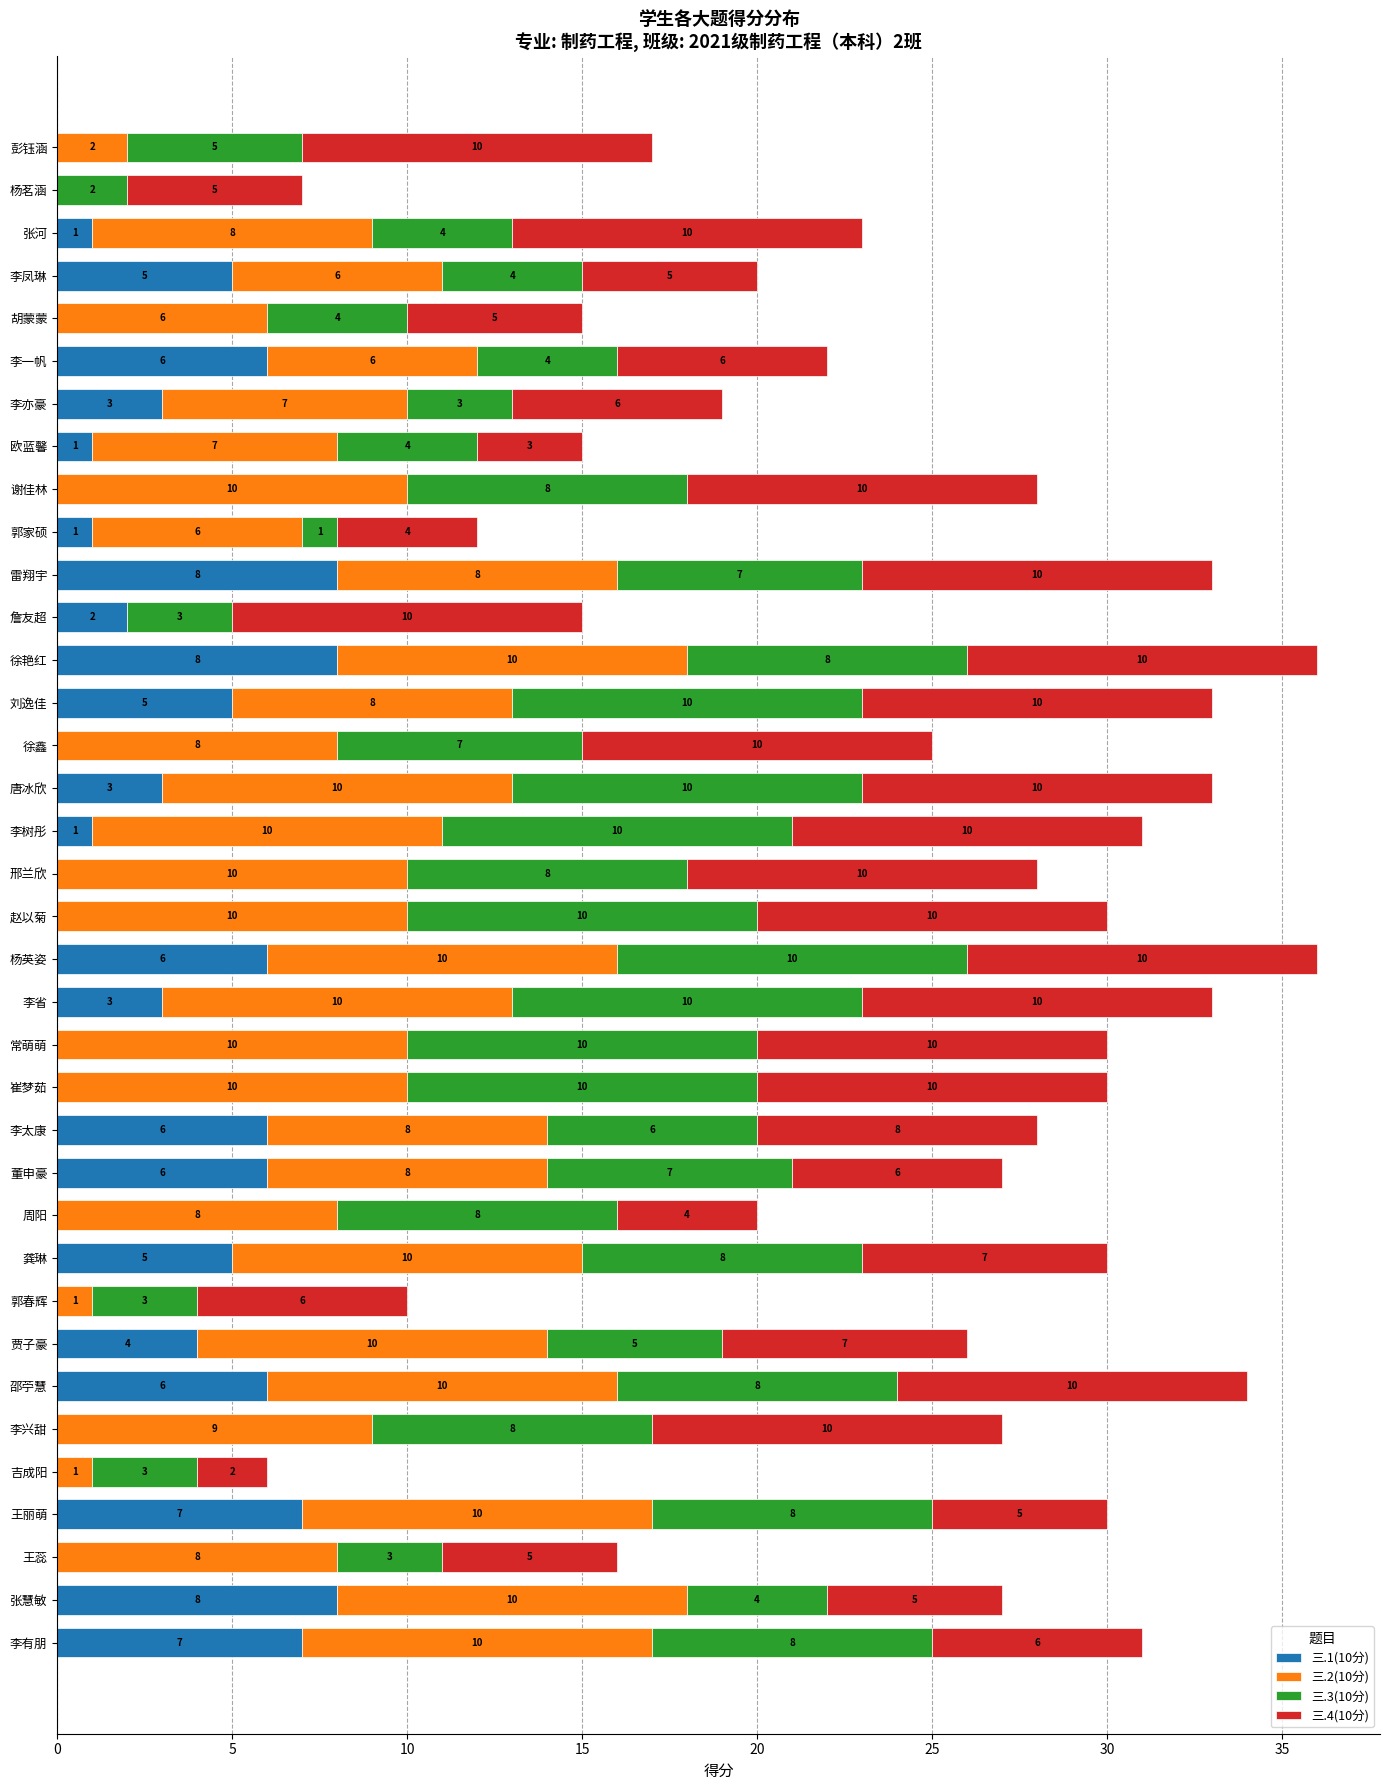

What is the total value across all series at 龚琳?

30